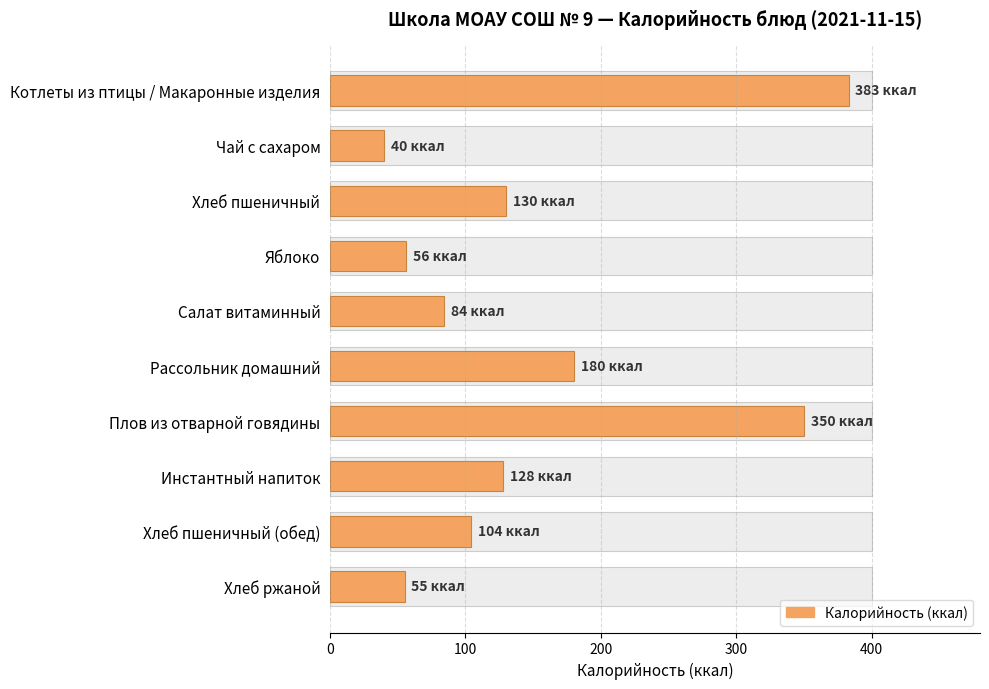

How many data points are above 128?

4